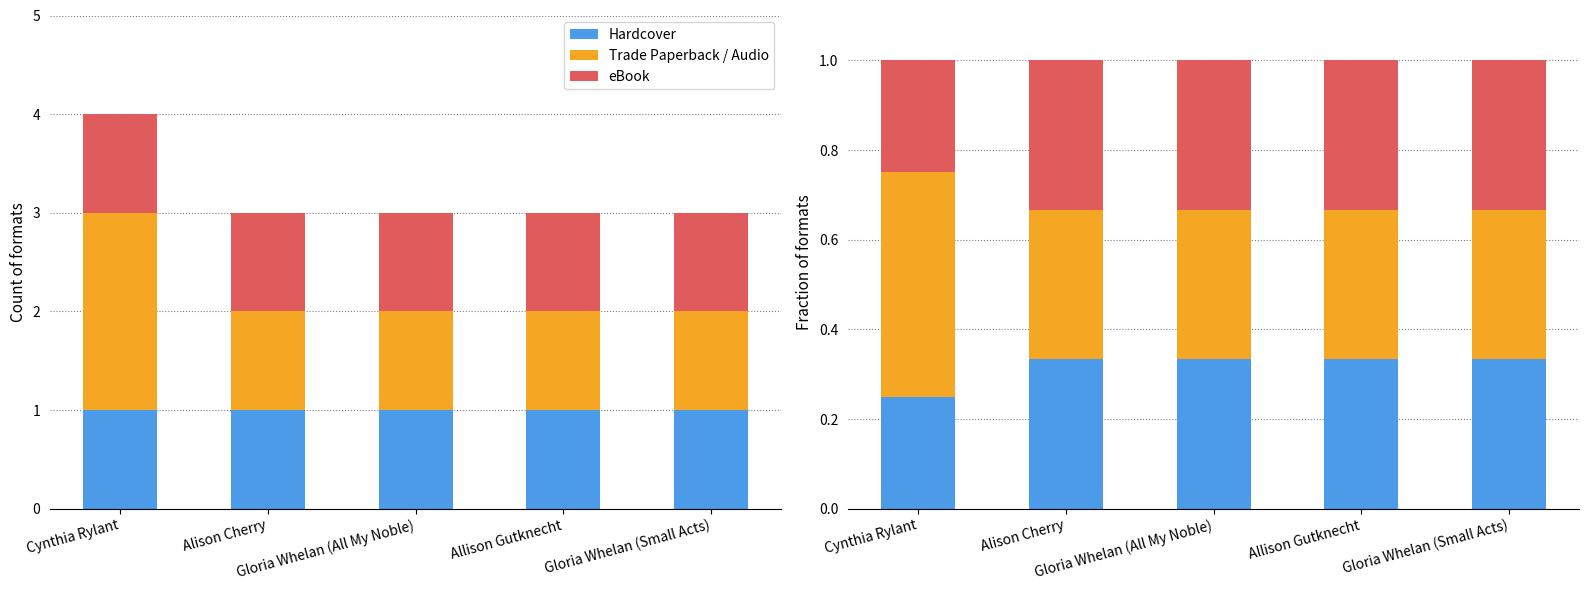

Reading right to left, extract all data points from this chart.

Hardcover: 0.3	0.3	0.3	0.3	0.2
Trade Paperback / Audio: 0.3	0.3	0.3	0.3	0.5
eBook: 0.3	0.3	0.3	0.3	0.2